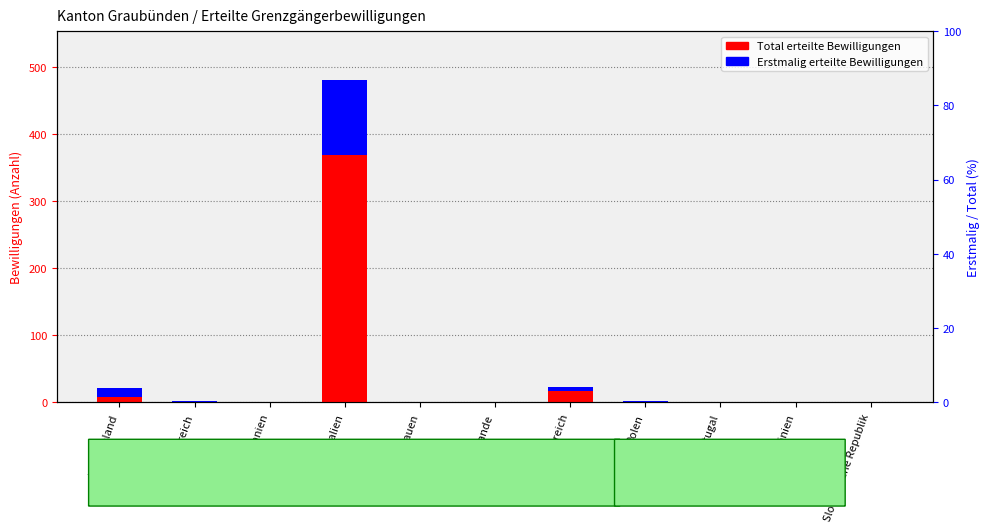

What are all the series names shown in the legend?

Total erteilte Bewilligungen, Erstmalig erteilte Bewilligungen